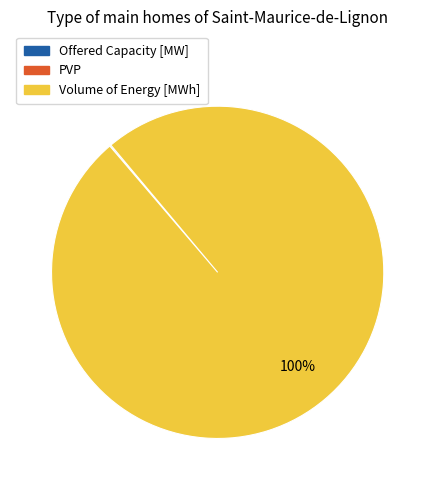

Is it true that Volume of Energy [MWh] is 100% of the pie?

True